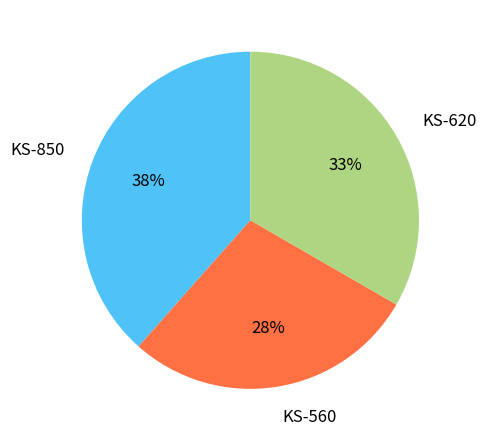

To the nearest percent, what is the combined percentage of KS-620 and KS-560?

62%